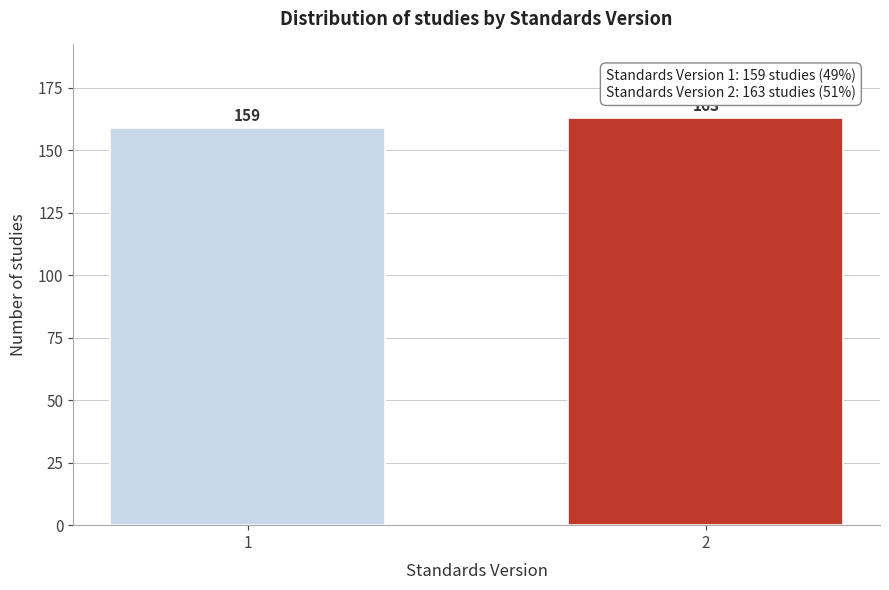

Reading left to right, list all the values displayed in this chart.

159	163